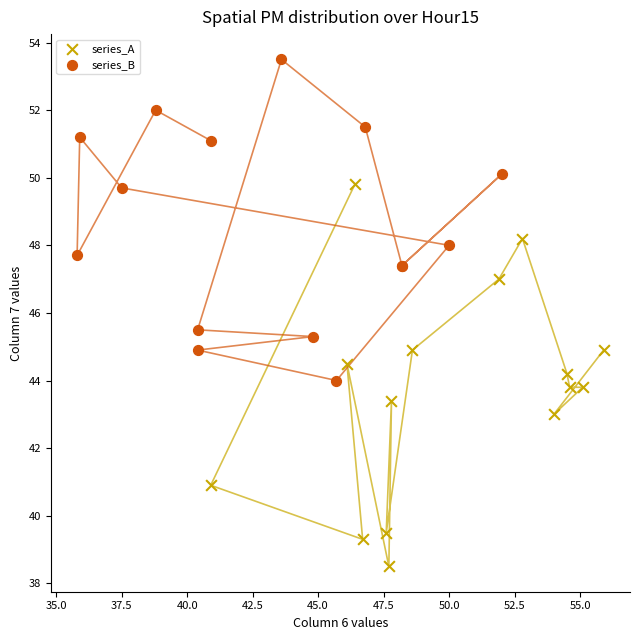

Which series contains the lowest Y value?

series_A